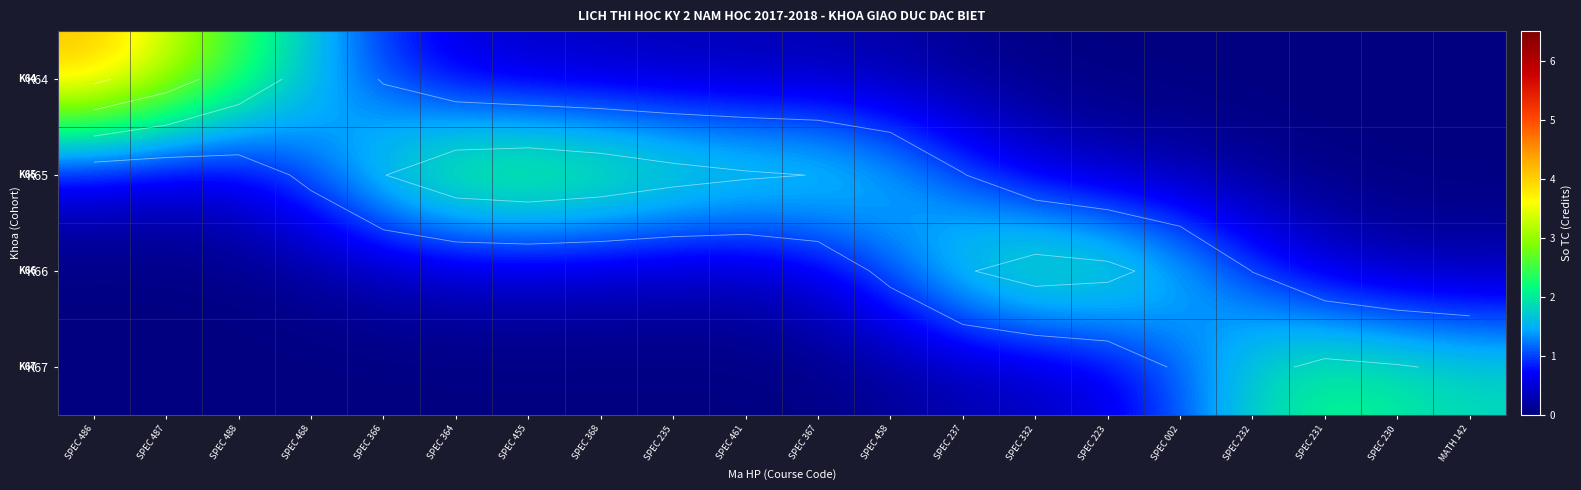

At how many categories does at least one series exceed 0?

20